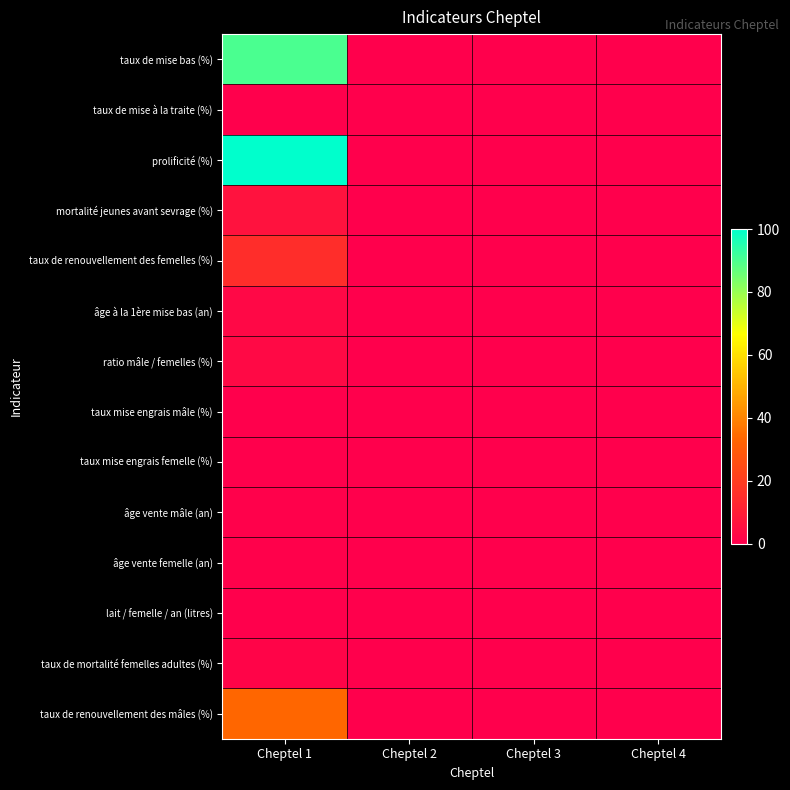

Reading left to right, what are all the values shown in this chart?

taux de mise bas (%): Cheptel 1=90.0	Cheptel 2=0.0	Cheptel 3=0.0	Cheptel 4=0.0
taux de mise à la traite (%): Cheptel 1=0.0	Cheptel 2=0.0	Cheptel 3=0.0	Cheptel 4=0.0
prolificité (%): Cheptel 1=100.0	Cheptel 2=0.0	Cheptel 3=0.0	Cheptel 4=0.0
mortalité jeunes avant sevrage (%): Cheptel 1=6.0	Cheptel 2=0.0	Cheptel 3=0.0	Cheptel 4=0.0
taux de renouvellement des femelles (%): Cheptel 1=15.0	Cheptel 2=0.0	Cheptel 3=0.0	Cheptel 4=0.0
âge à la 1ère mise bas (an): Cheptel 1=3.0	Cheptel 2=0.0	Cheptel 3=0.0	Cheptel 4=0.0
ratio mâle / femelles (%): Cheptel 1=3.3	Cheptel 2=0.0	Cheptel 3=0.0	Cheptel 4=0.0
taux mise engrais mâle (%): Cheptel 1=0.0	Cheptel 2=0.0	Cheptel 3=0.0	Cheptel 4=0.0
taux mise engrais femelle (%): Cheptel 1=0.0	Cheptel 2=0.0	Cheptel 3=0.0	Cheptel 4=0.0
âge vente mâle (an): Cheptel 1=0.5	Cheptel 2=0.0	Cheptel 3=0.0	Cheptel 4=0.0
âge vente femelle (an): Cheptel 1=0.6	Cheptel 2=0.0	Cheptel 3=0.0	Cheptel 4=0.0
lait / femelle / an (litres): Cheptel 1=0.0	Cheptel 2=0.0	Cheptel 3=0.0	Cheptel 4=0.0
taux de mortalité femelles adultes (%): Cheptel 1=1.7	Cheptel 2=0.0	Cheptel 3=0.0	Cheptel 4=0.0
taux de renouvellement des mâles (%): Cheptel 1=33.3	Cheptel 2=0.0	Cheptel 3=0.0	Cheptel 4=0.0